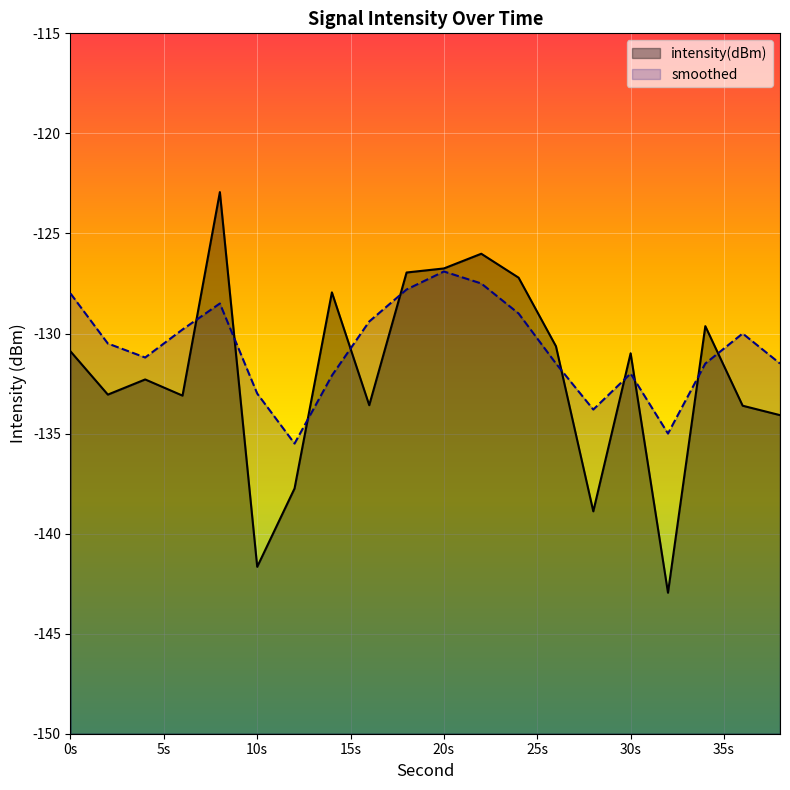

Reading right to left, list all the values displayed in this chart.

intensity(dBm): -134.1	-133.6	-129.6	-143.0	-131.0	-138.9	-130.6	-127.2	-126.0	-126.7	-127.0	-133.6	-127.9	-137.7	-141.7	-122.9	-133.1	-132.3	-133.1	-130.9
smoothed: -131.5	-130.0	-131.5	-135.0	-132.0	-133.8	-131.5	-129.0	-127.5	-126.9	-127.8	-129.4	-132.1	-135.5	-133.0	-128.5	-129.8	-131.2	-130.5	-128.0